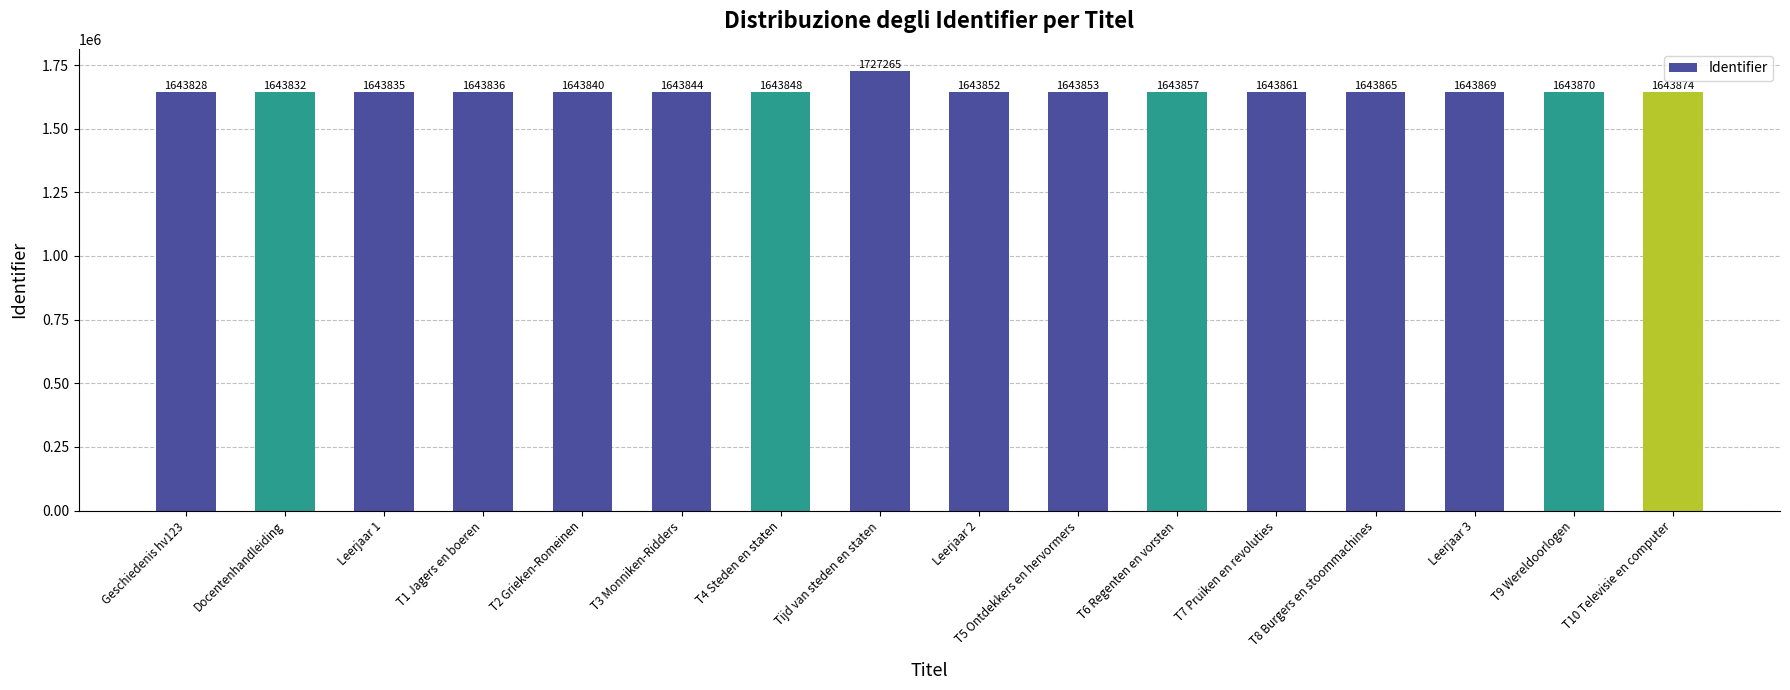

Read the value at T3 Monniken-Ridders, to the nearest 50.

1643850